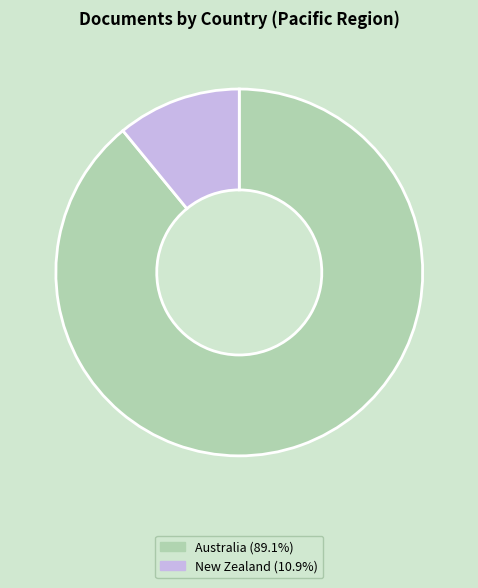

Is the sum of New Zealand (10.9%) and Australia (89.1%) greater than half?

Yes